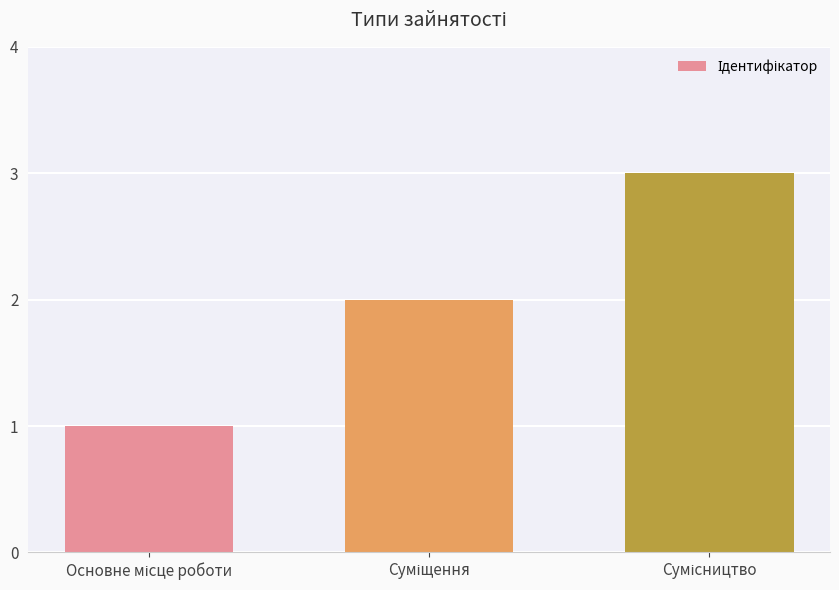

What is the greatest value displayed?

3